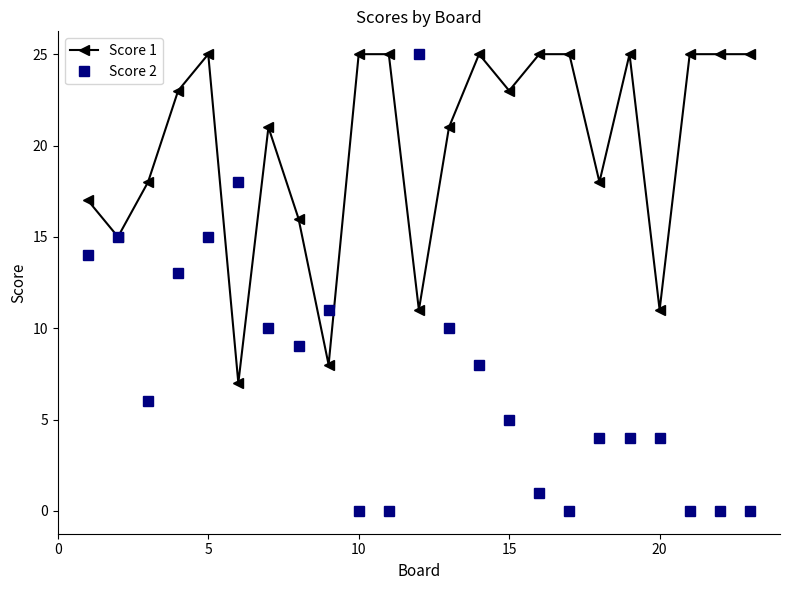

At how many categories does at least one series exceed 14?

21